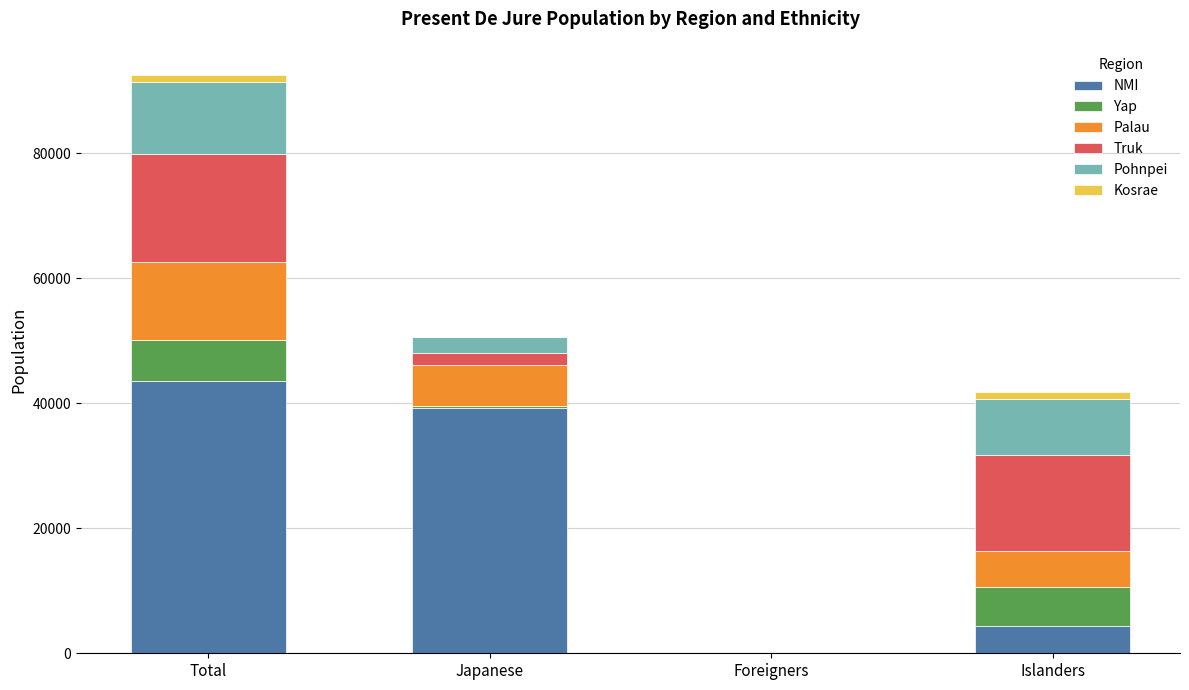

Is it true that NMI equals 43549 at Total?

True